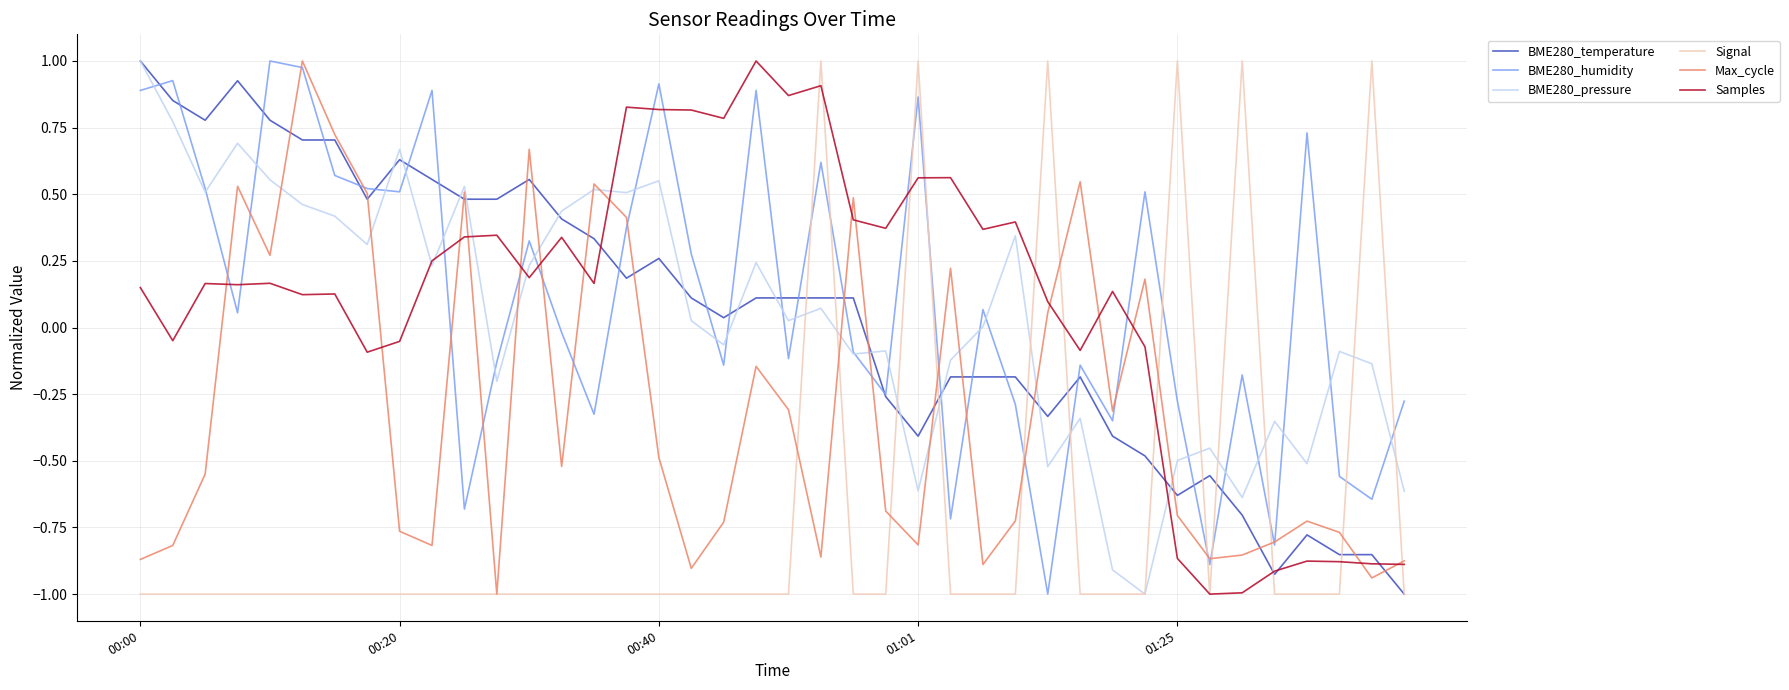

What is the lowest value of the BME280_humidity series?

-1.0